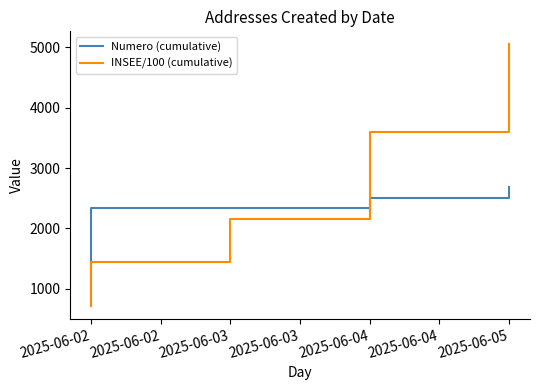

Which series has the largest total across all categories?

INSEE/100 (cumulative)